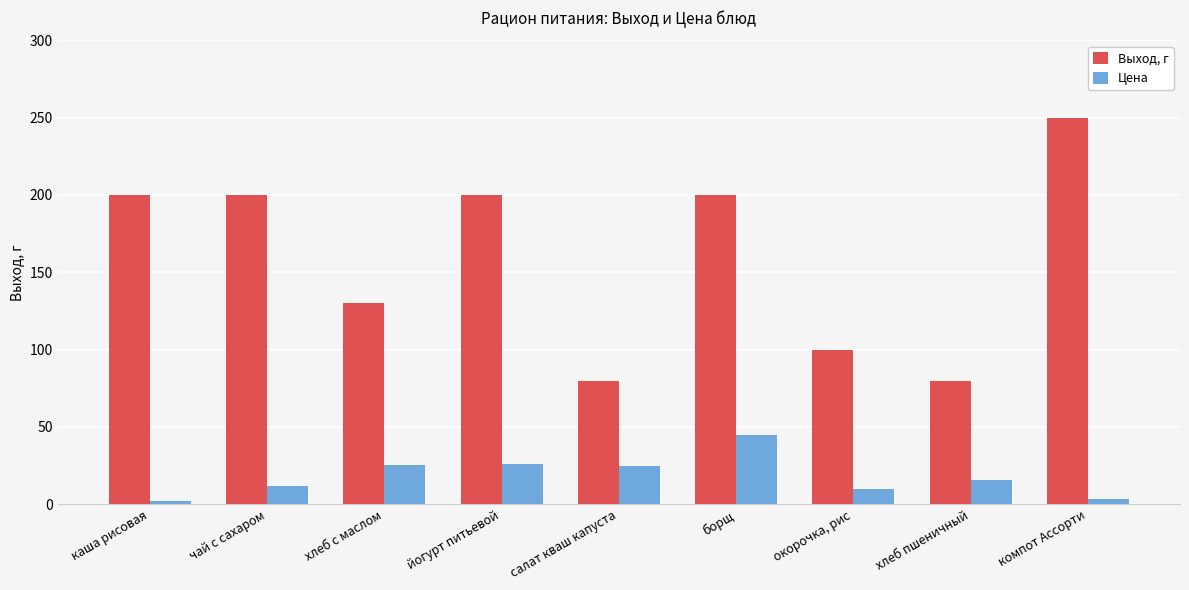

At how many categories does at least one series exceed 20?

9